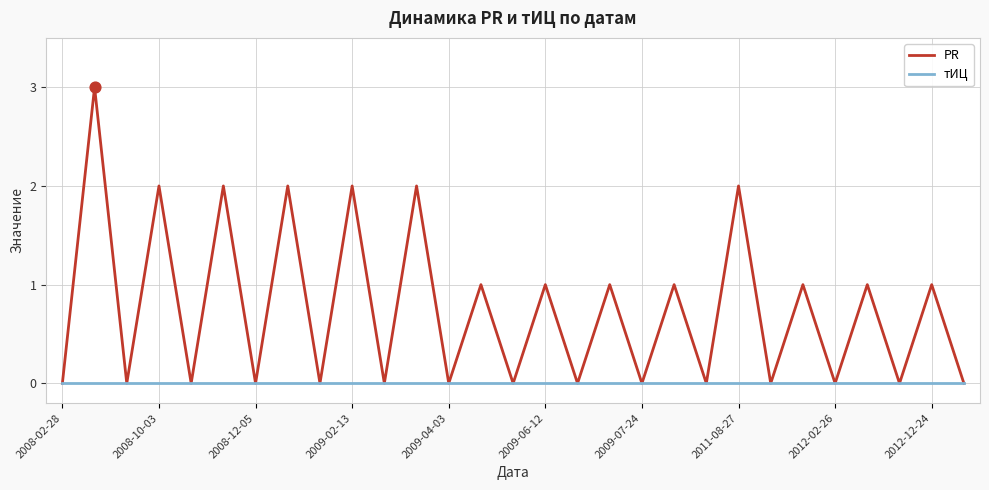

Which series has the largest range (max minus min)?

PR